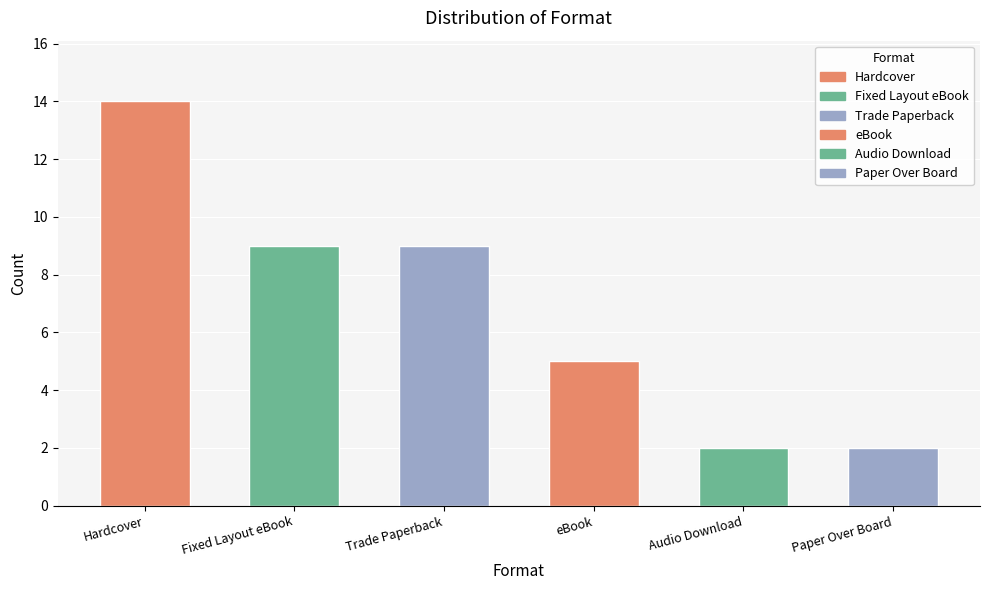

What is the greatest value displayed?

14